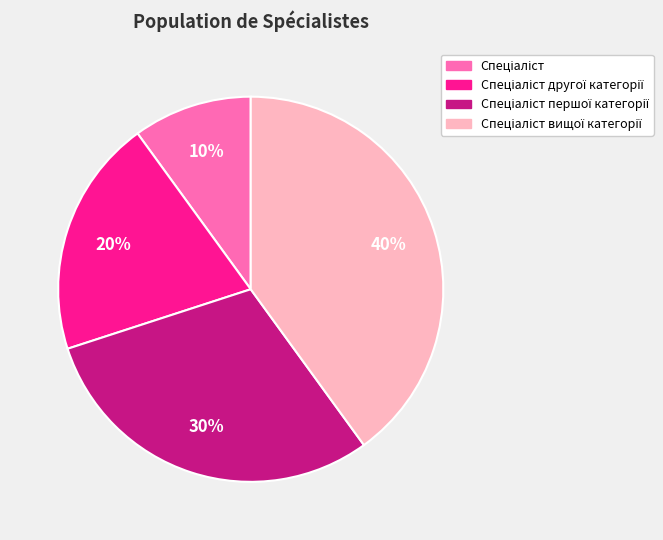

To the nearest percent, what is the average slice percentage?

25%